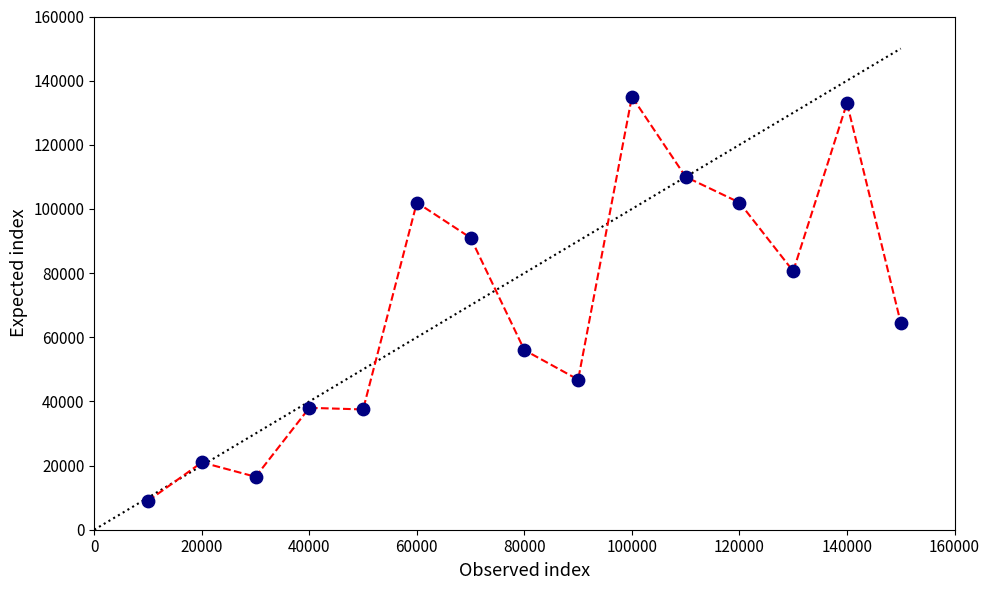

What is the range of X values (max minus min)?

140000